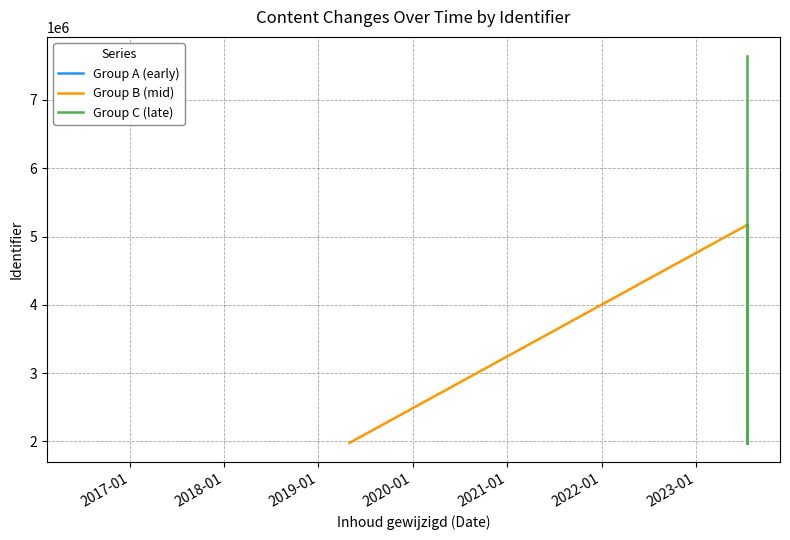

Rank the categories by value from highest to lowest.

2023-07-17, 2023-07-17, 2023-07-17, 2023-07-17, 2023-07-17, 2023-07-17, 2023-07-17, 2016-06-23, 2019-05-01, 2023-07-17, 2016-06-23